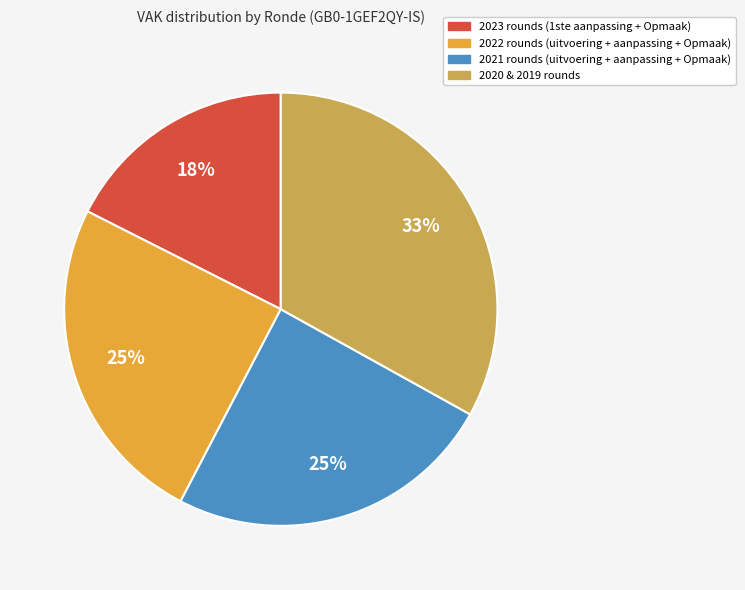

Count the number of slices in the pie.

4